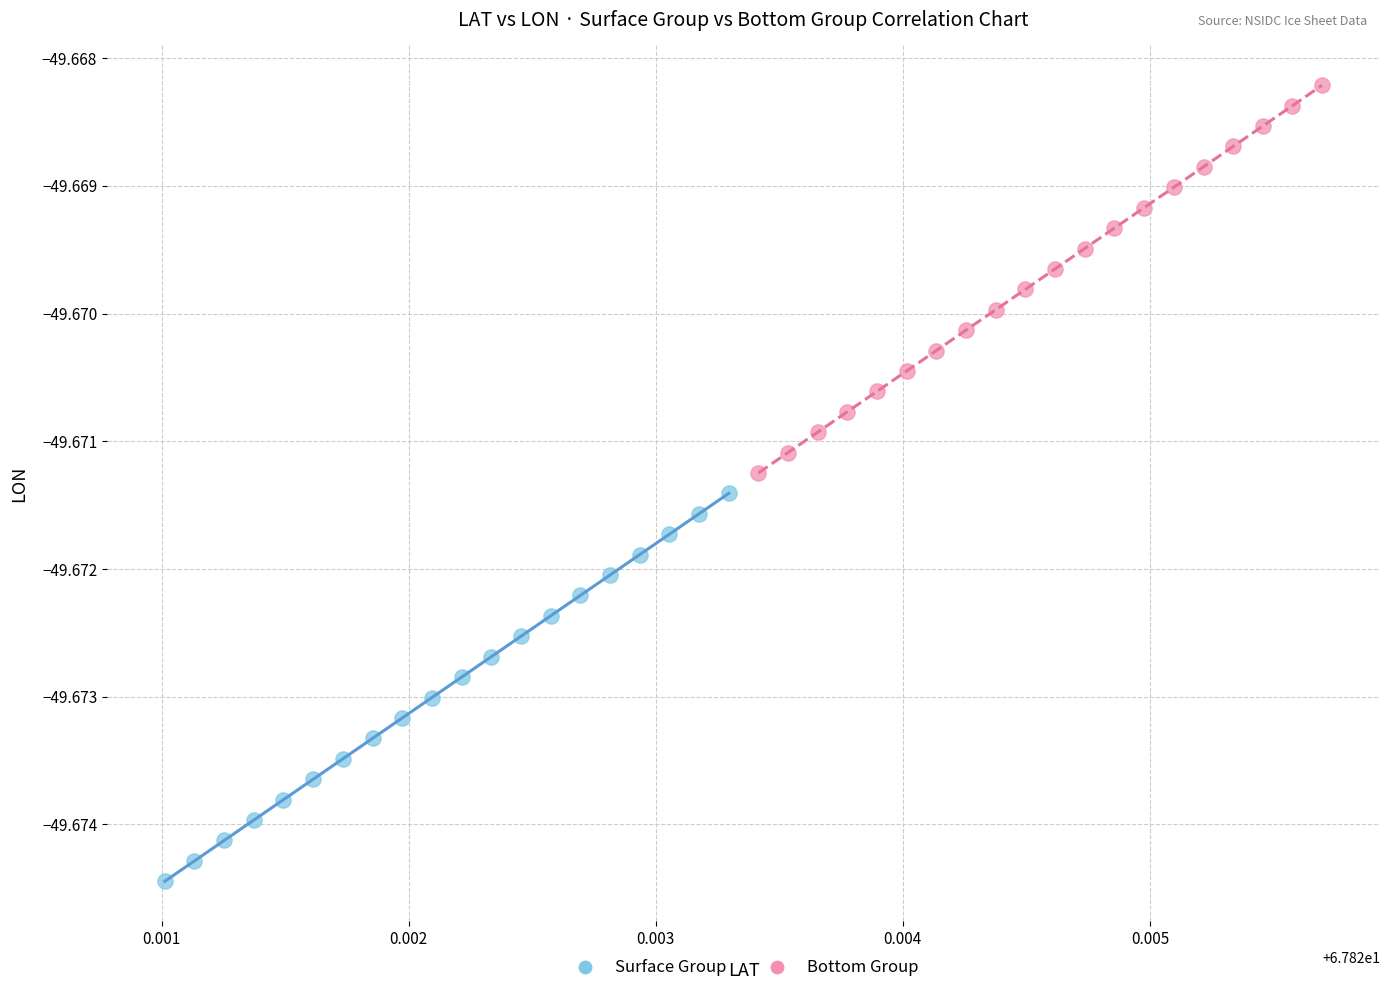

What are all the series names shown in the legend?

Surface Group, Bottom Group